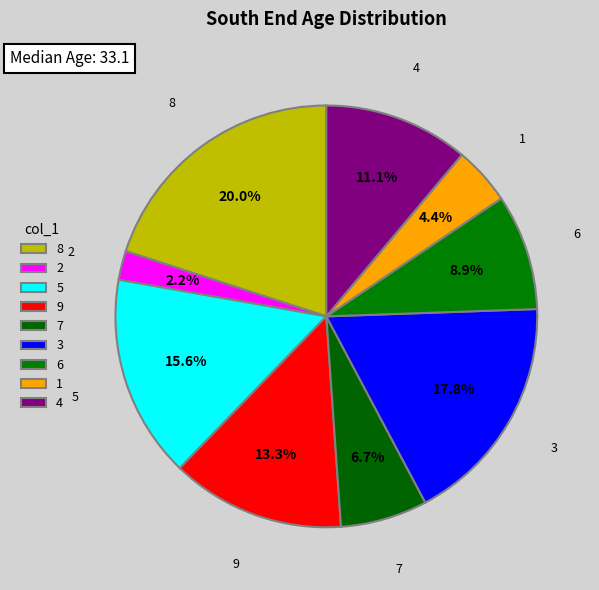

How many segments does this pie chart have?

9